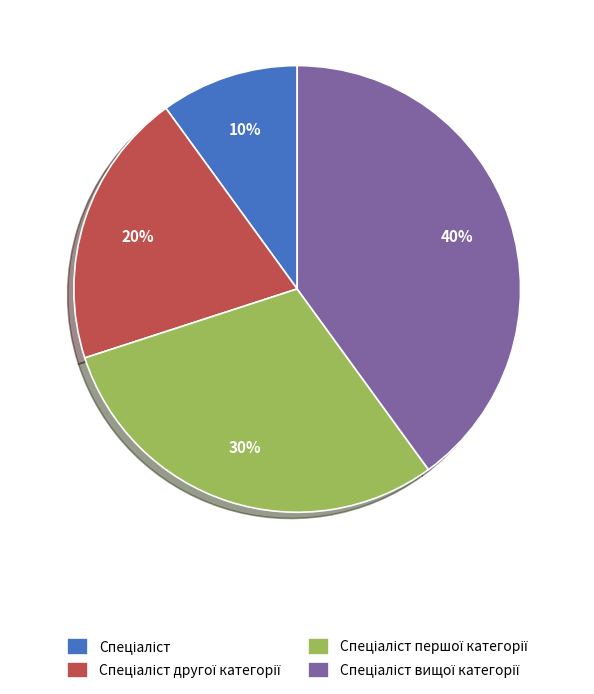

Is there a majority slice in this chart?

No